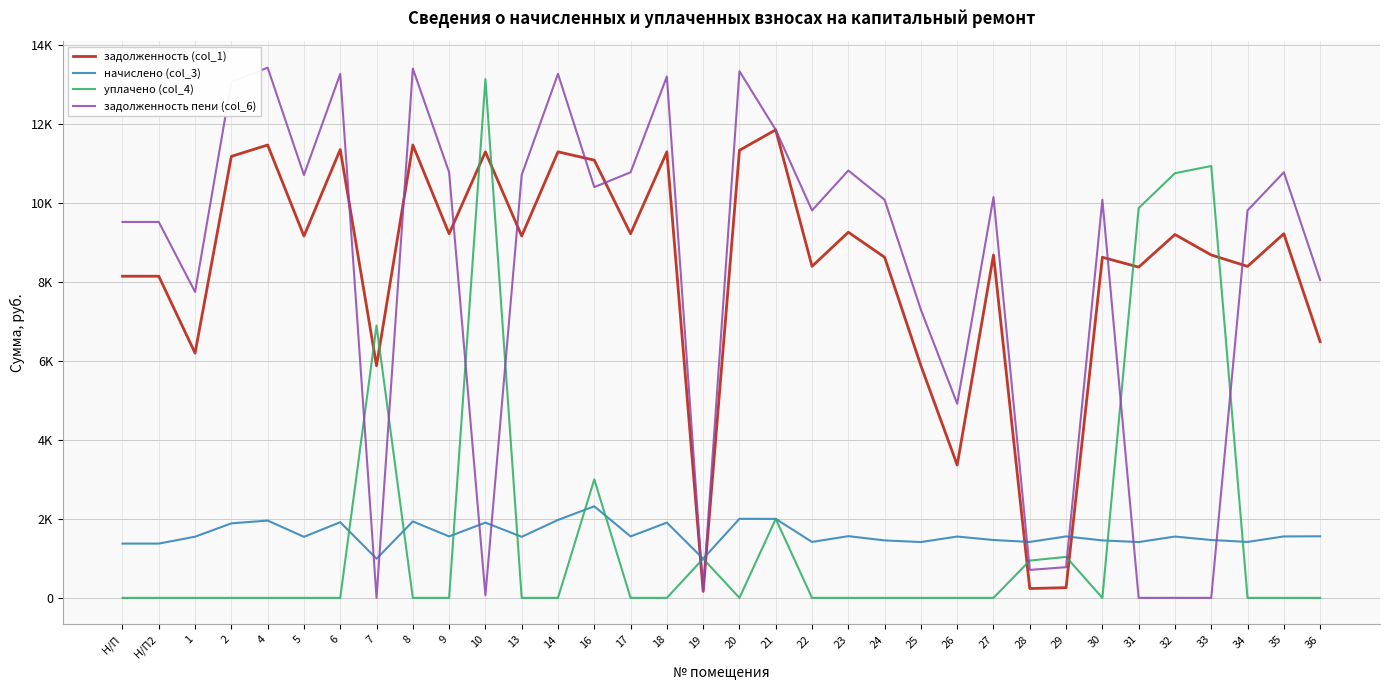

Is this an area chart (filled region under the line)?

No